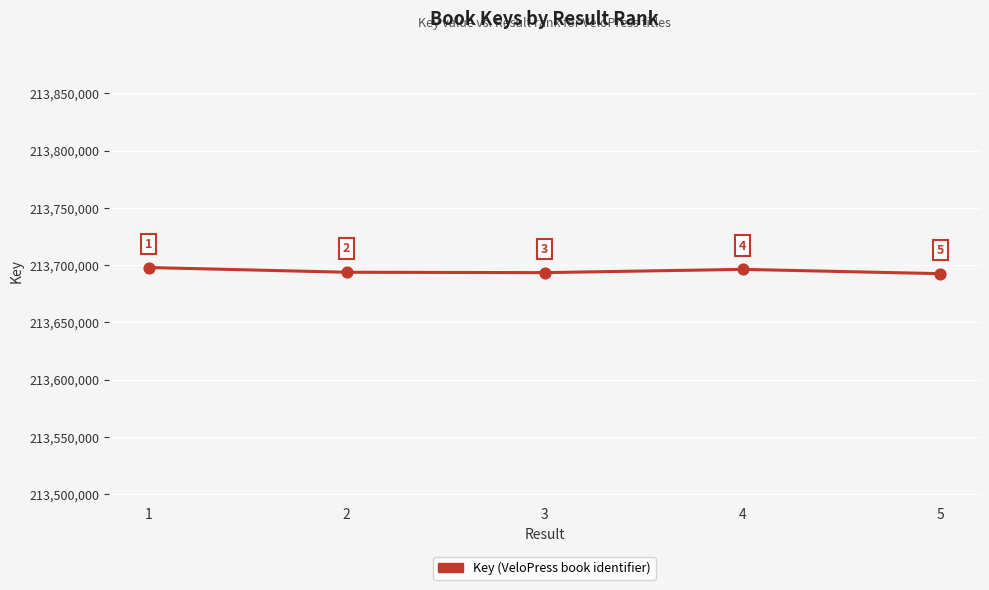

What is the change in value from 4 to 5?

-3745